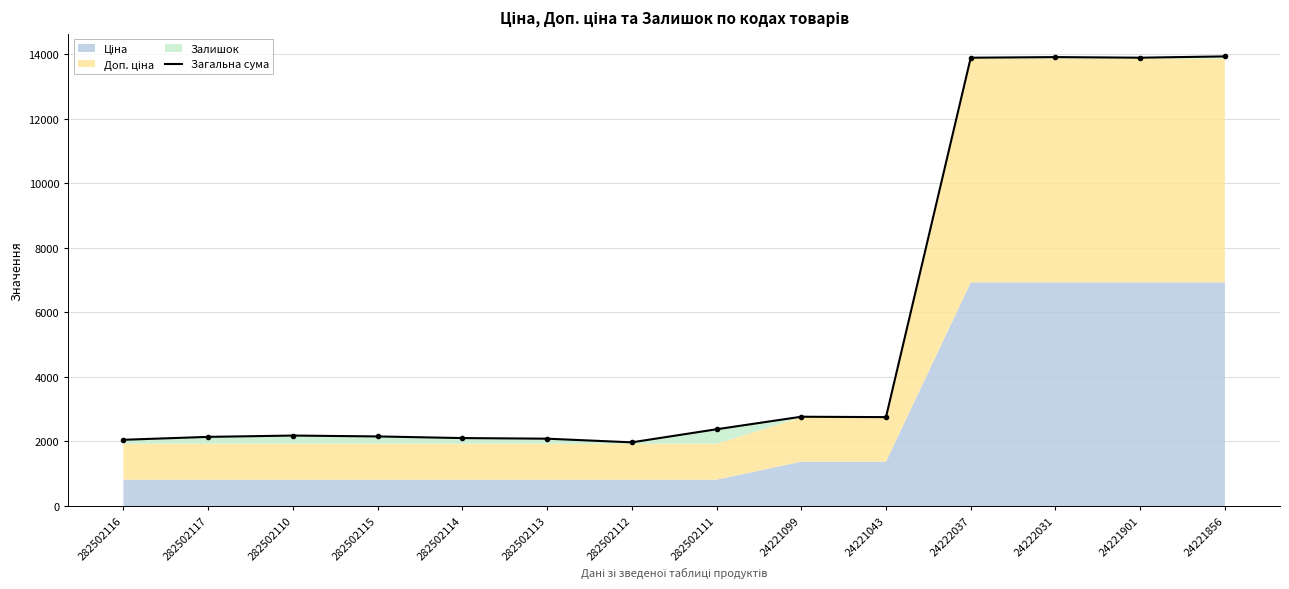

List the labels in order of value, smallest first.

282502112, 282502116, 282502113, 282502114, 282502117, 282502115, 282502110, 282502111, 24221043, 24221099, 24222037, 24221901, 24222031, 24221856